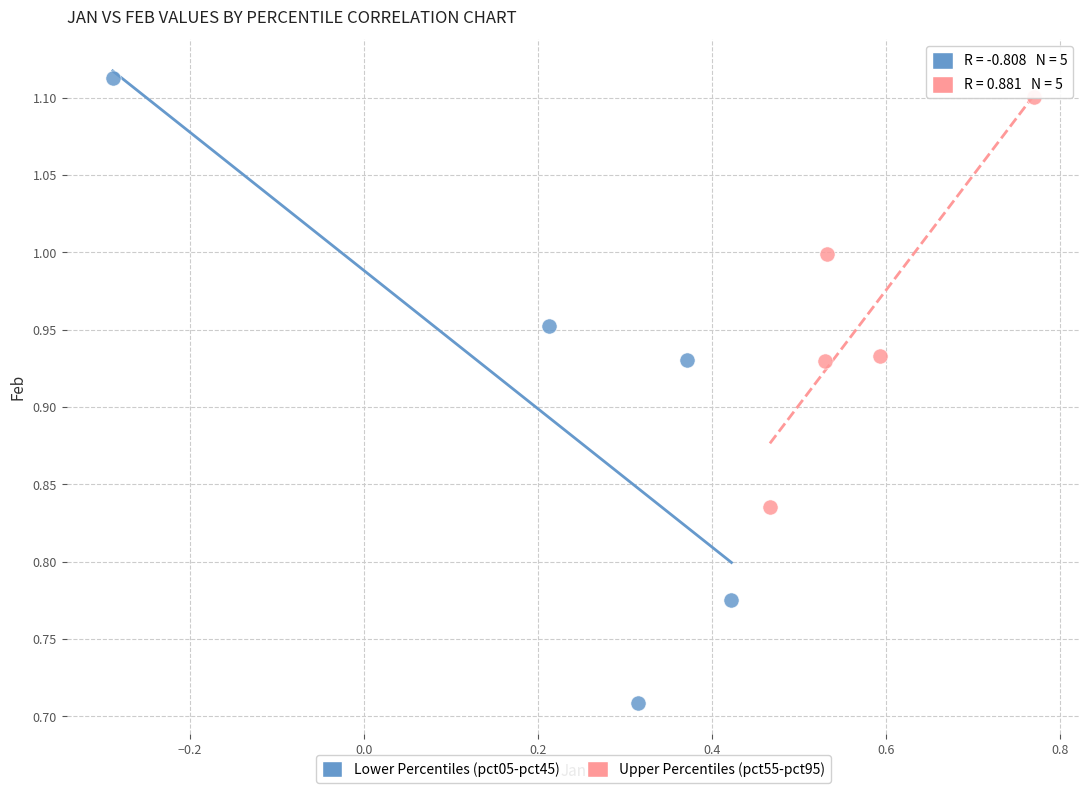

Which series has the widest spread of Y values?

Lower Percentiles (pct05-pct45)